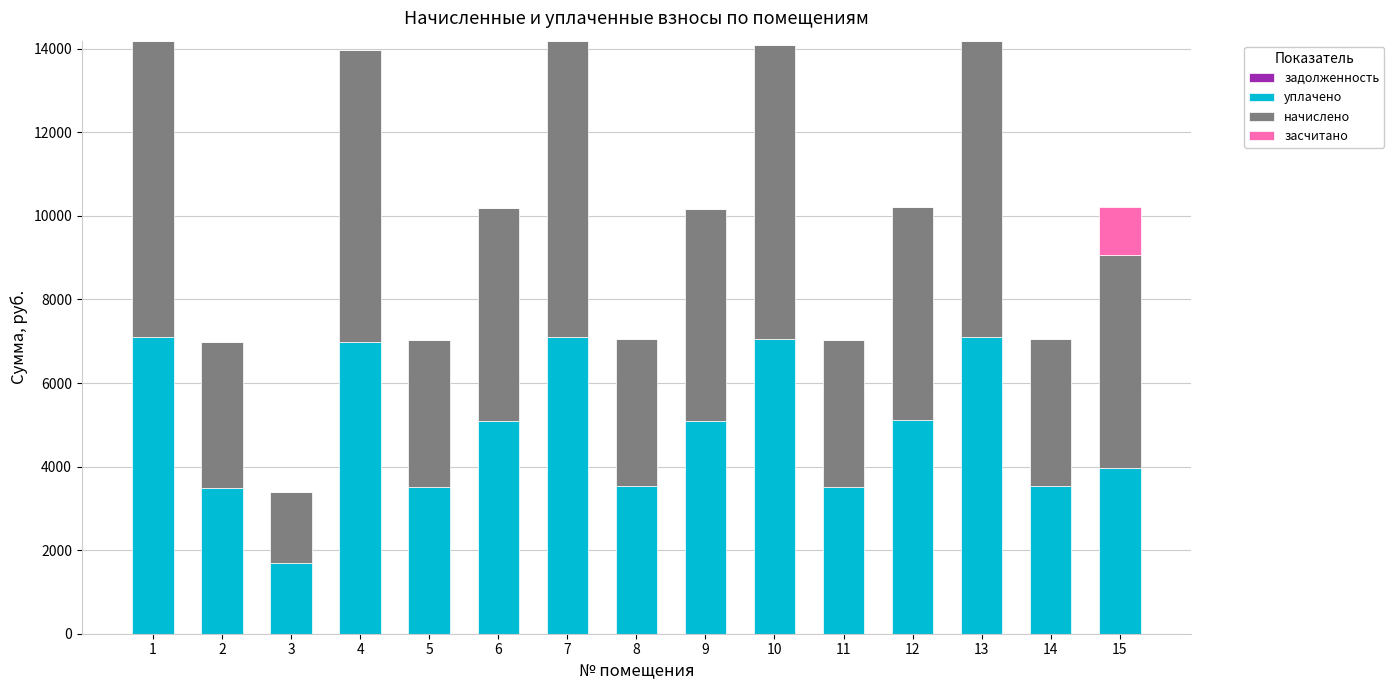

How many series are shown in this chart?

3